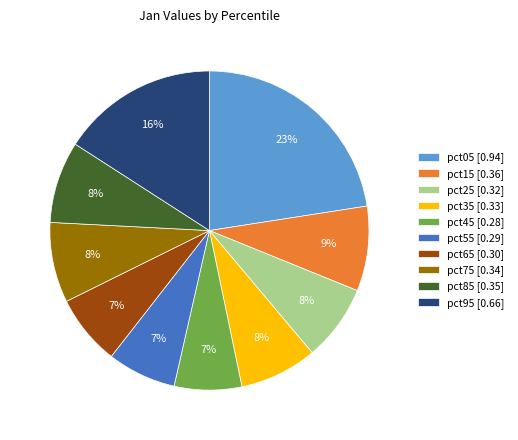

Is there any slice that represents more than half of the pie?

No